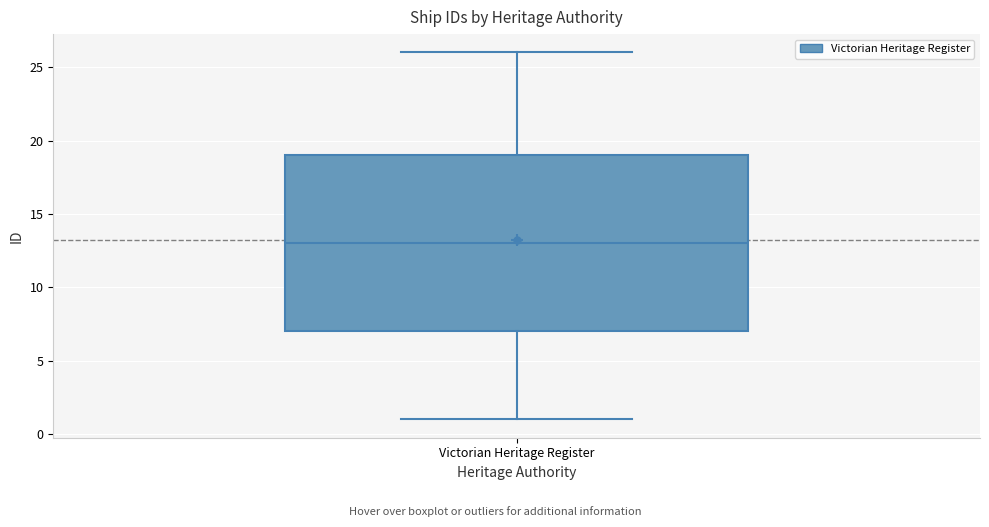

Transcribe this box plot: give where the median line is, the range the box spans, and where the two whiskers end, as read against the y-axis. The values are not printed on the chart, so give them approximately, as read against the axis.

median 13, box 7 to 19, whiskers 1 to 26